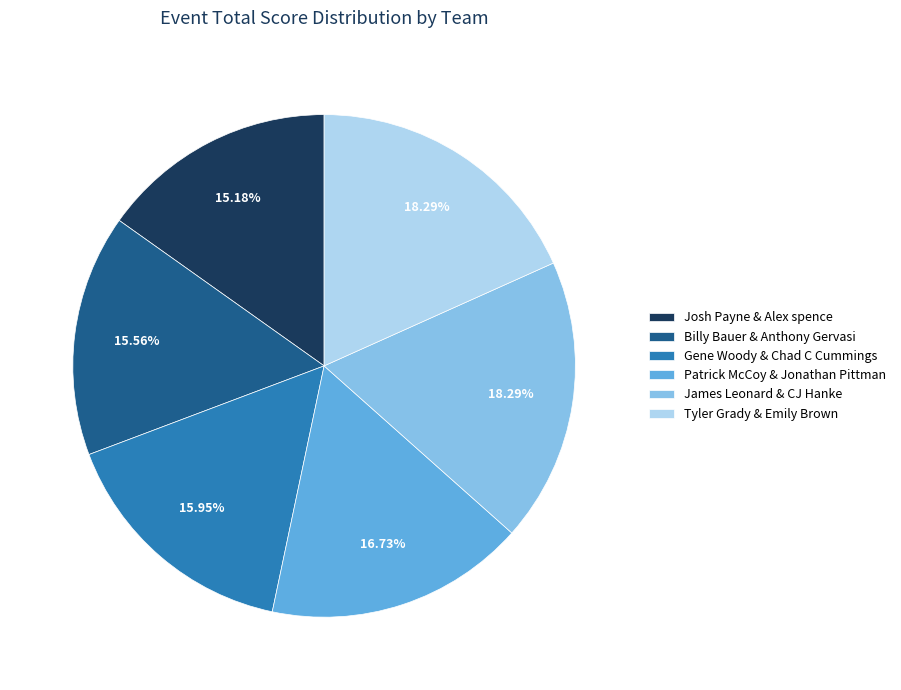

To the nearest percent, what portion does Tyler Grady & Emily Brown represent?

18%